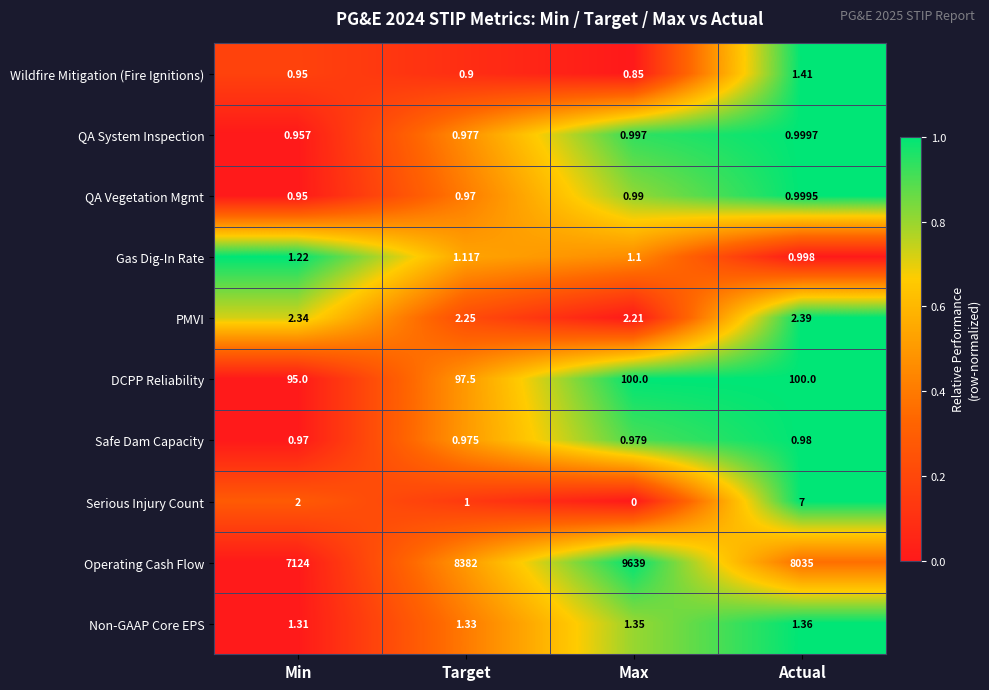

How many data points does each series have?

4